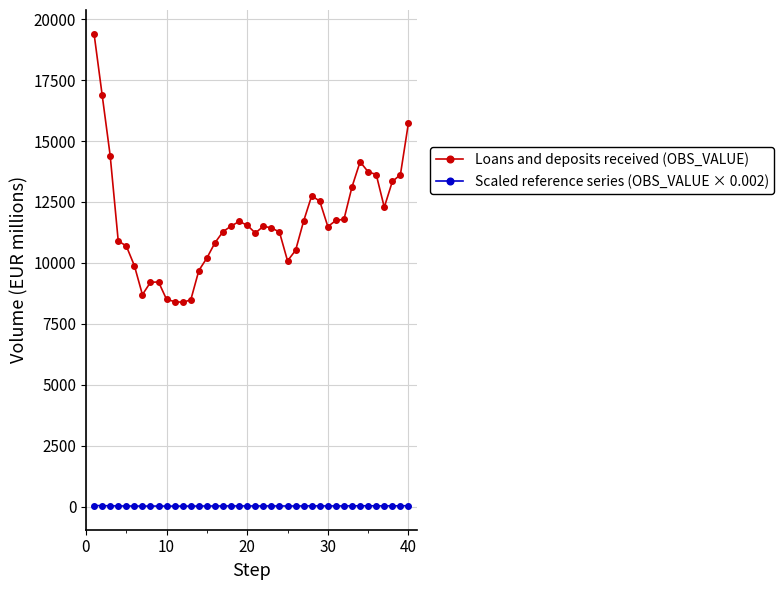

What is the maximum value for Loans and deposits received (OBS_VALUE)?

19407.7